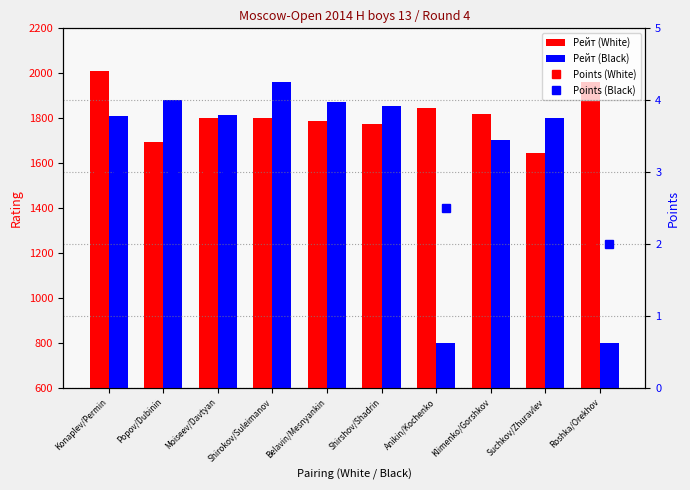

Read the Рейт (White) value at Popov/Dubinin.

1692.0